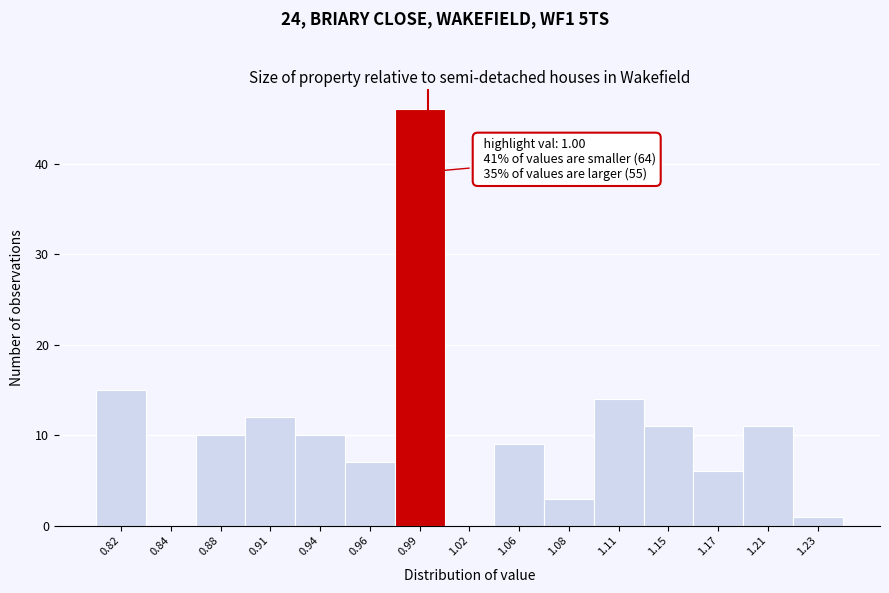

Reading right to left, transcribe all the data shown in this chart.

1.23=1	1.21=11	1.17=6	1.15=11	1.11=14	1.08=3	1.06=9	1.02=0	0.99=46	0.96=7	0.94=10	0.91=12	0.88=10	0.84=0	0.82=15